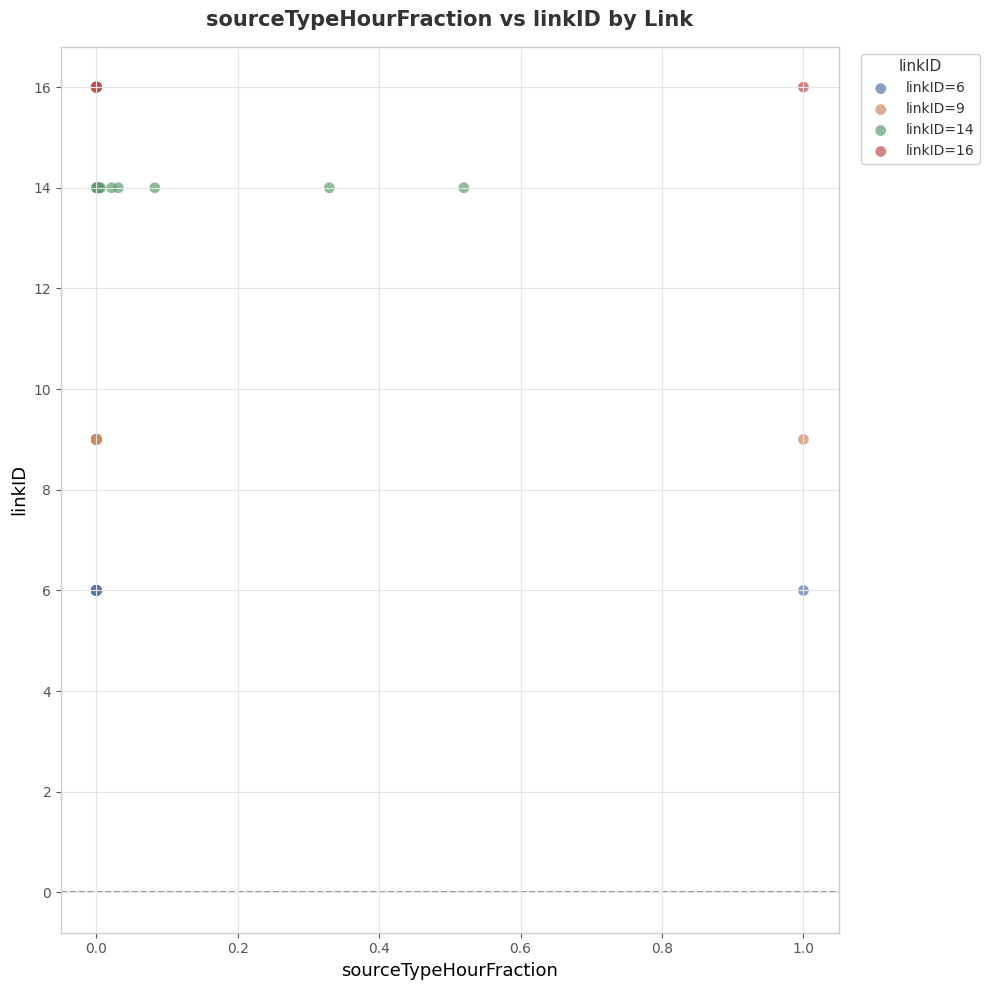

Which series reaches the minimum Y coordinate?

linkID=6